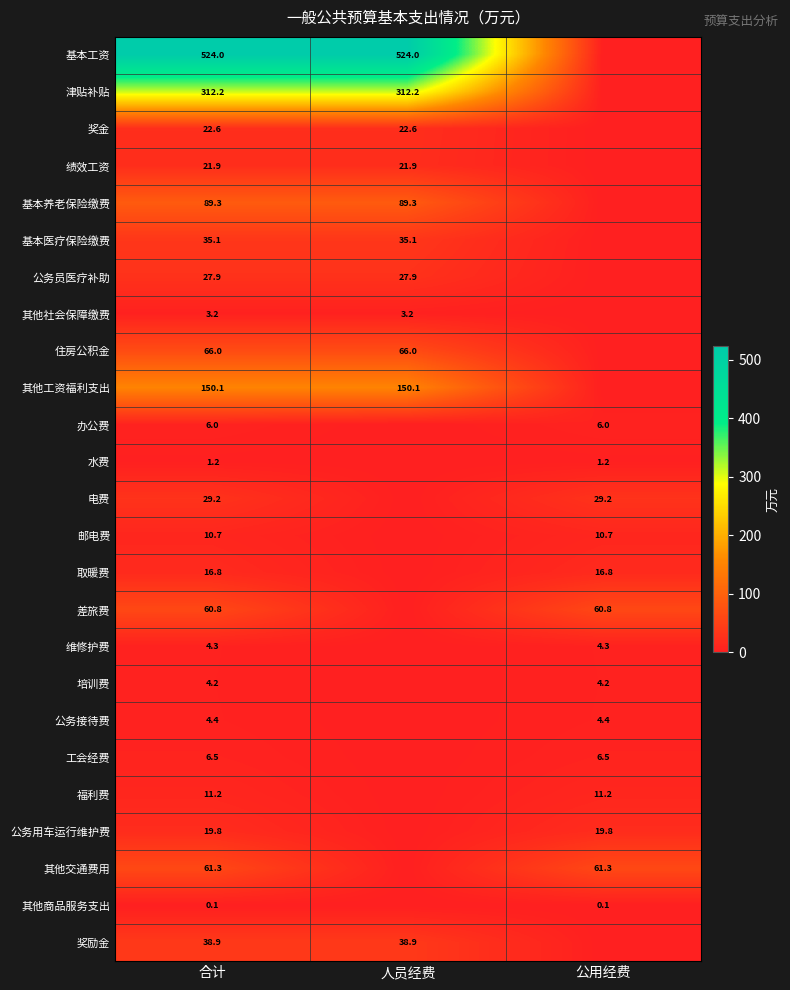

Is the value of 水费 at 合计 greater than the value of 办公费 at 合计?

No